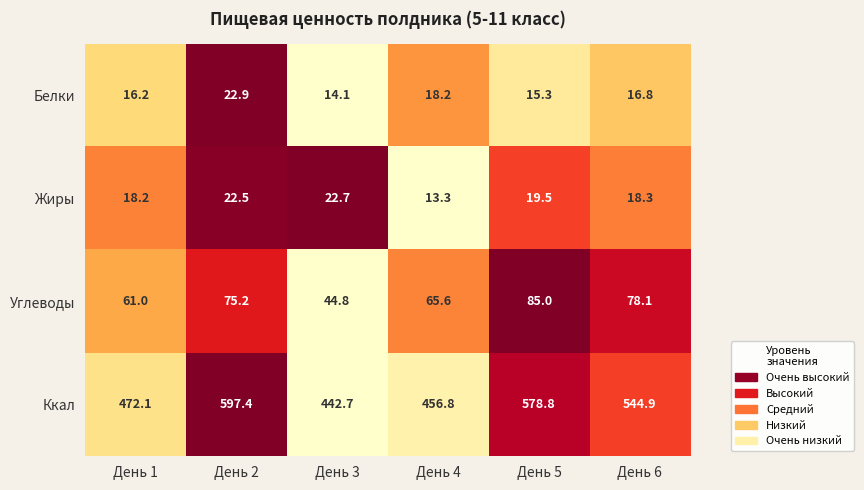

Is it true that Жиры equals 13.3 at День 4?

True